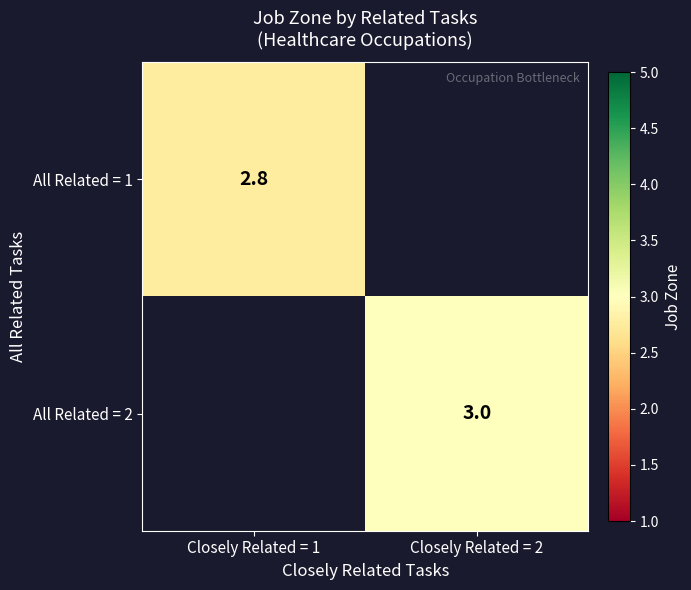

Is the value of All Related = 1 at Closely Related = 1 greater than the value of All Related = 2 at Closely Related = 2?

No